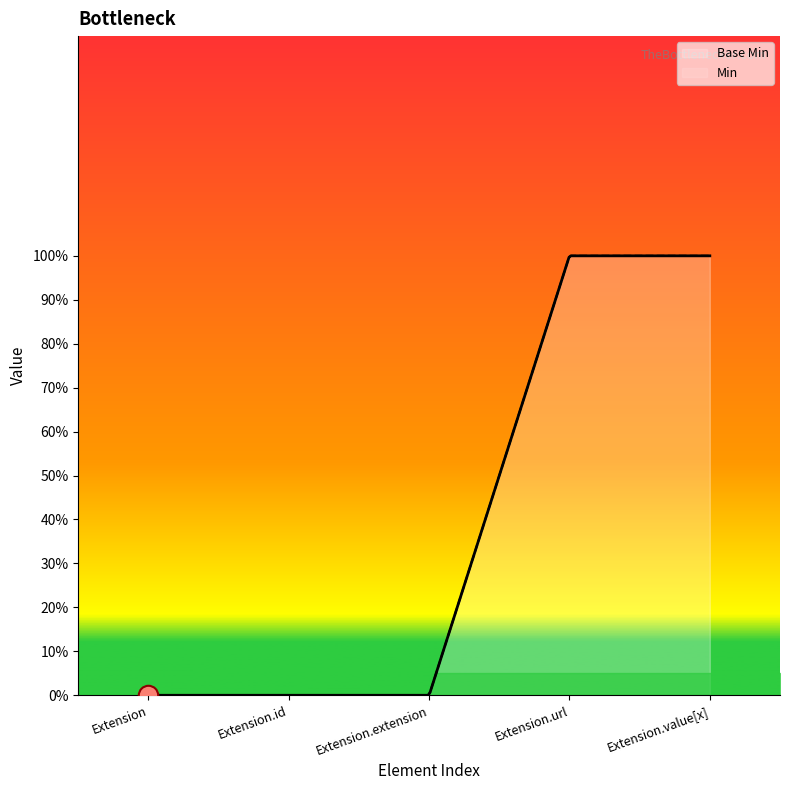

List the labels in order of value, largest first.

Extension.url, Extension.value[x], Extension, Extension.id, Extension.extension